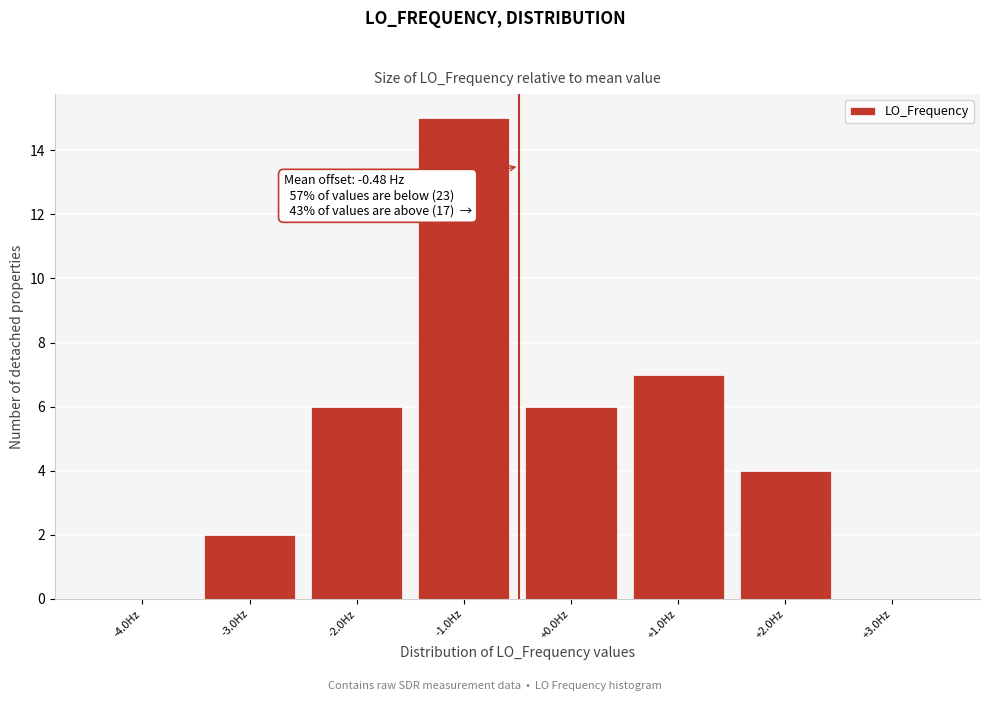

Which range on the x-axis has the tallest bar?

-1.5 to -0.5